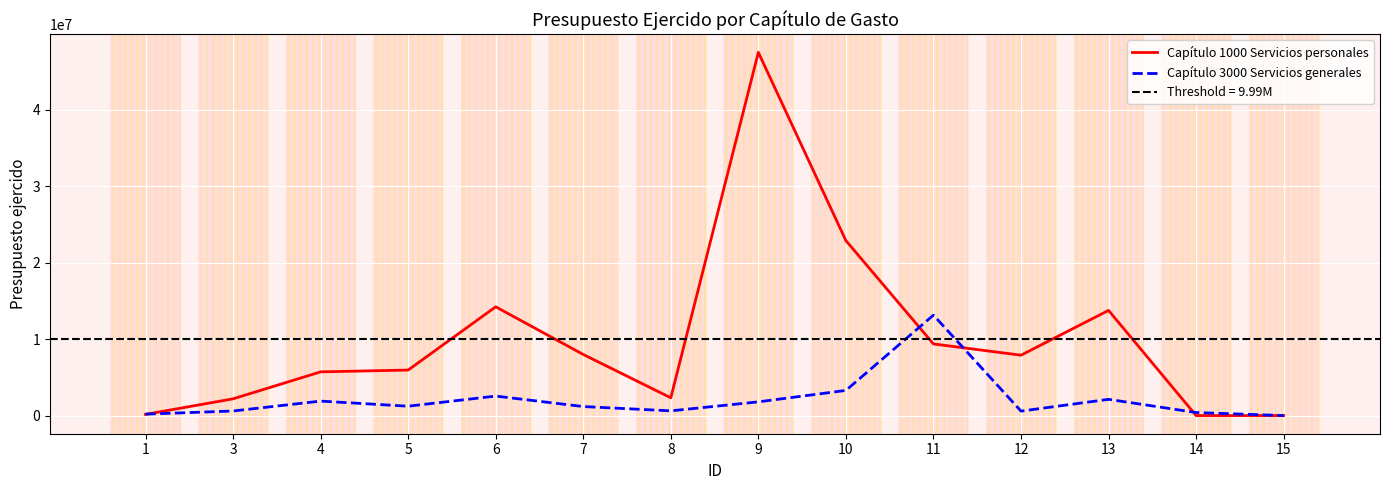

Where does the Capítulo 1000 Servicios personales series first go above 7891259?

6